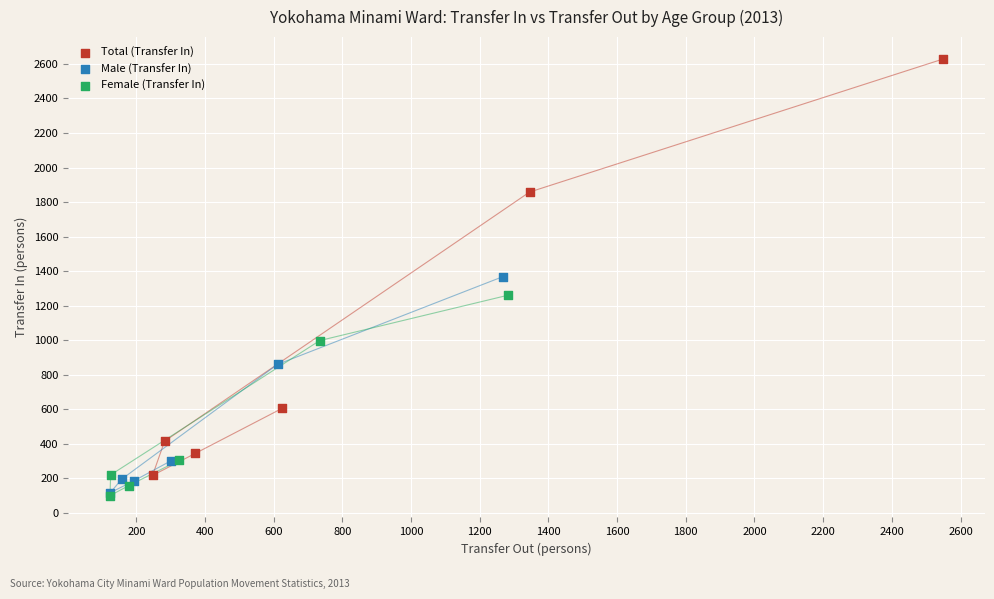

Which series reaches the maximum Y coordinate?

Total (Transfer In)